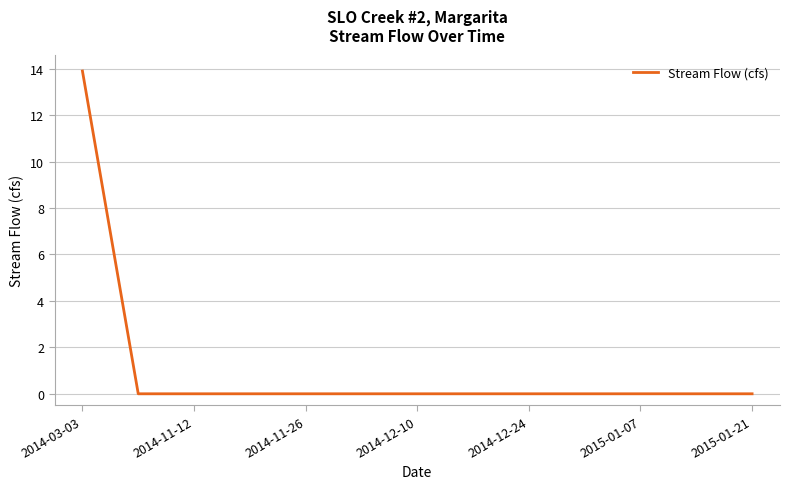

What is the difference between the maximum and minimum values?

13.9